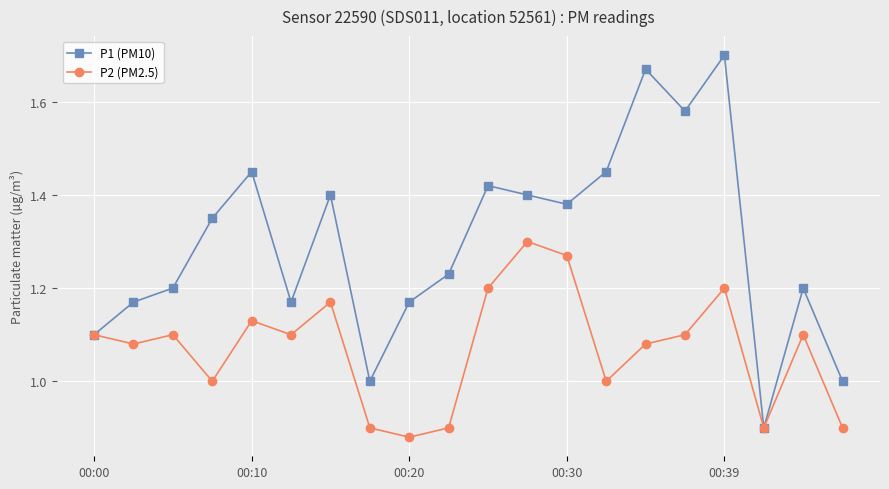

Which series has the largest total across all categories?

P1 (PM10)